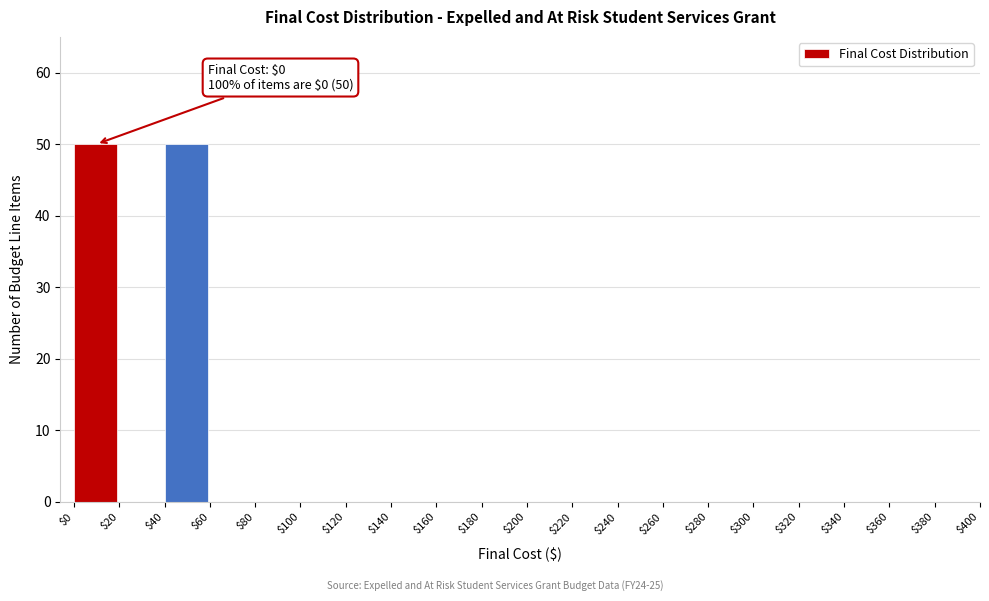

What is the sum of all values?

100